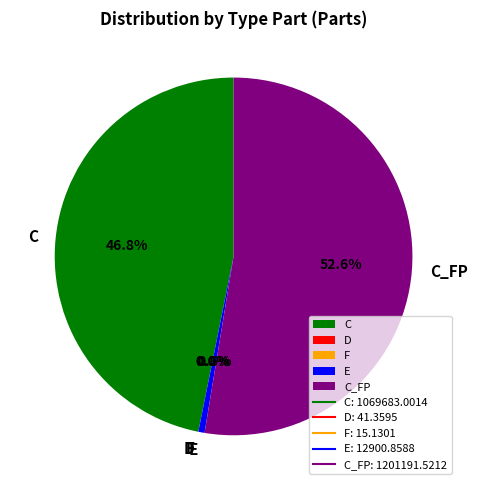

To the nearest percent, what is the combined percentage of C and E?

47%